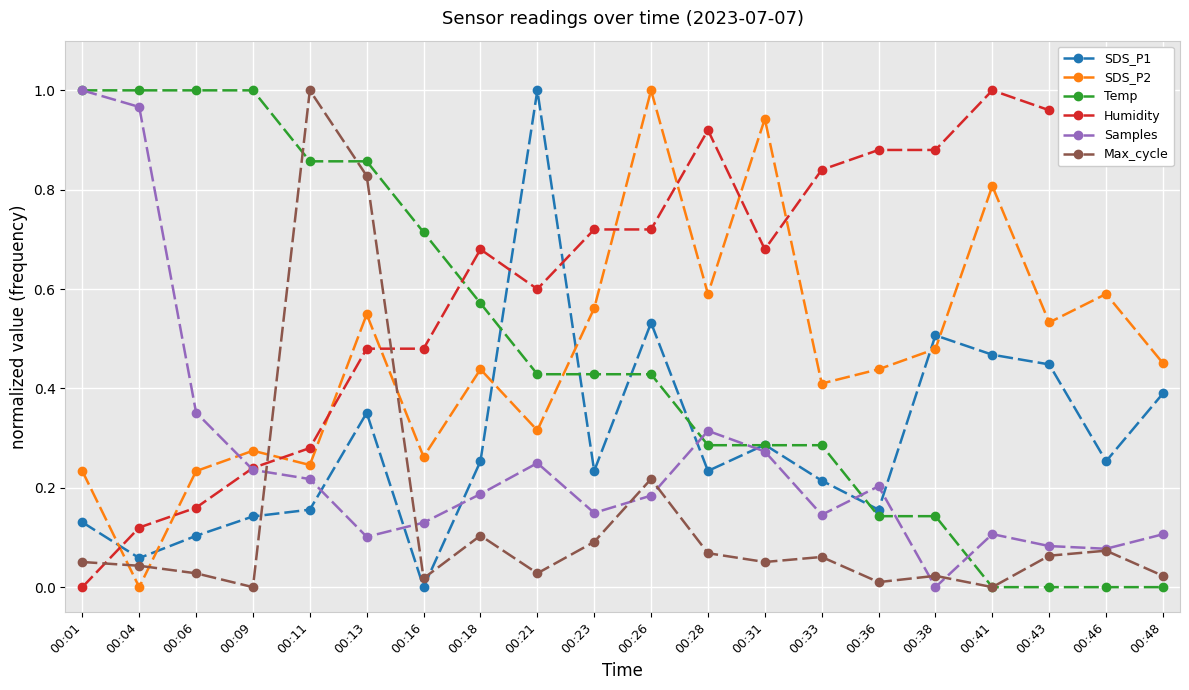

In Max_cycle, how many points are higher than both neighbors (excluding endpoints)?

6